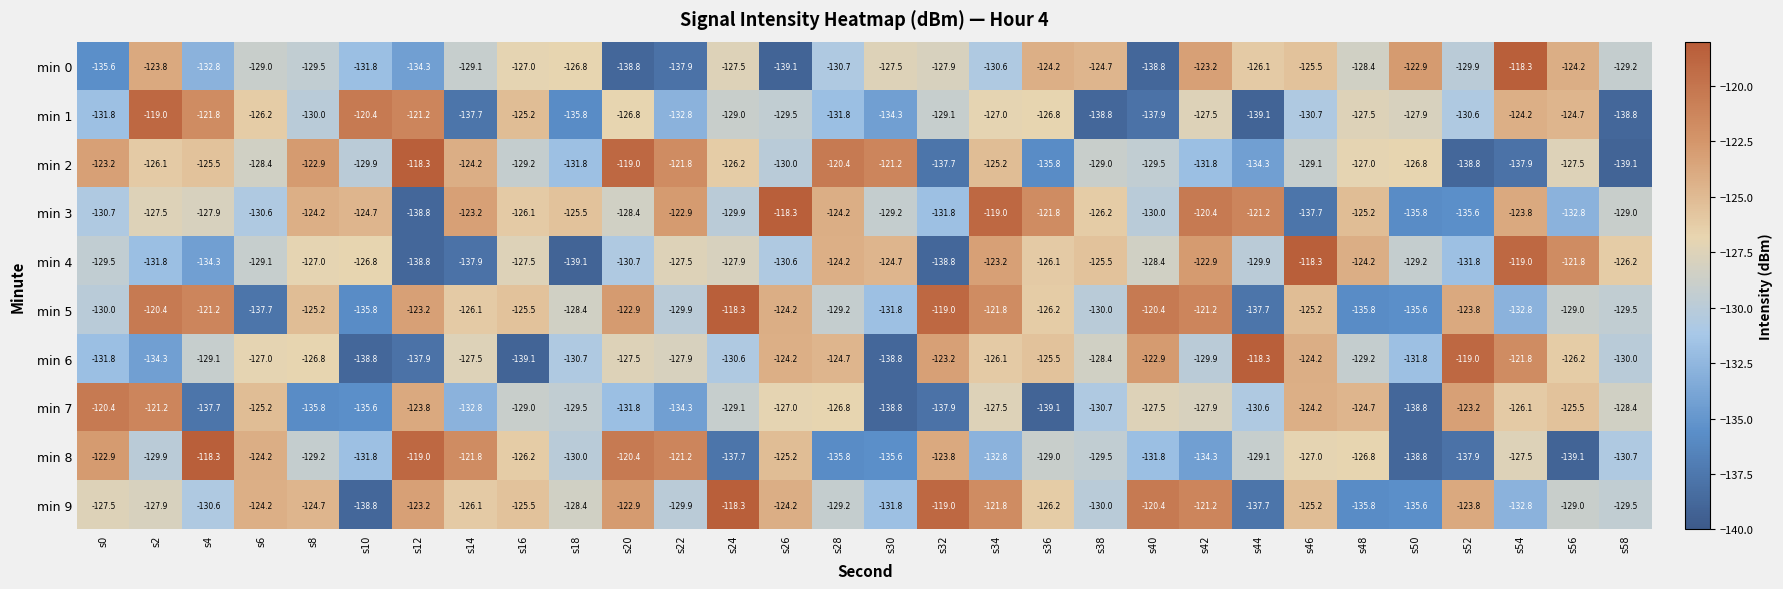

Where does the min 5 series first go above -126?

s2